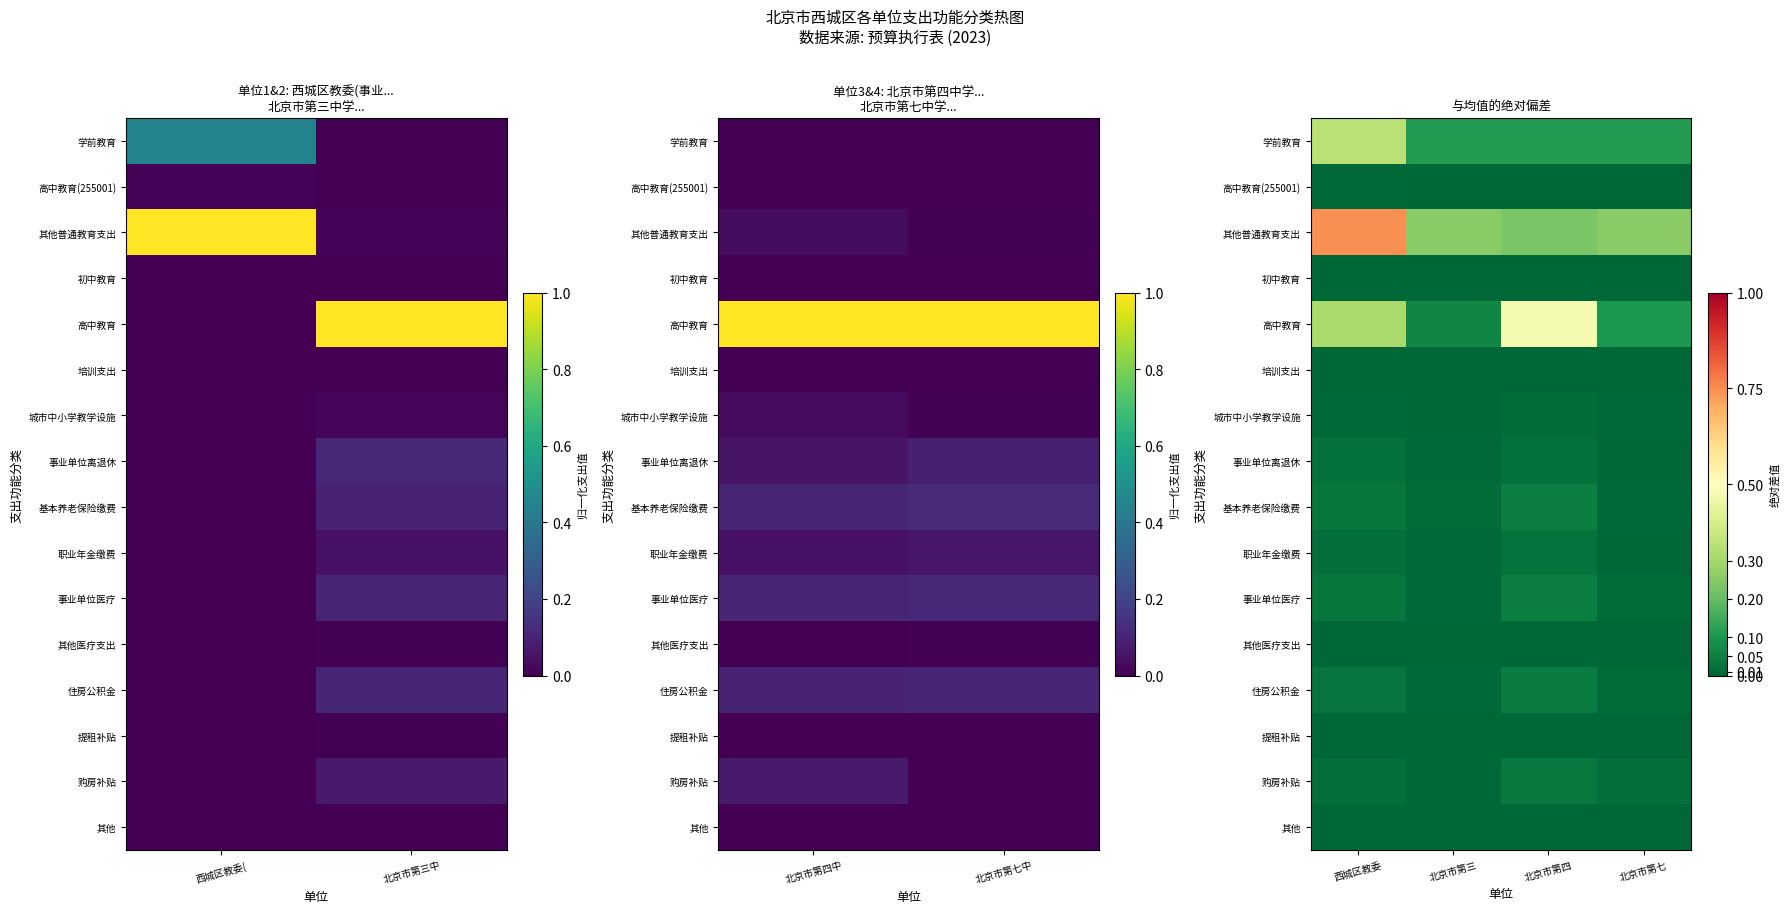

What is the maximum value for 高中教育?

0.5